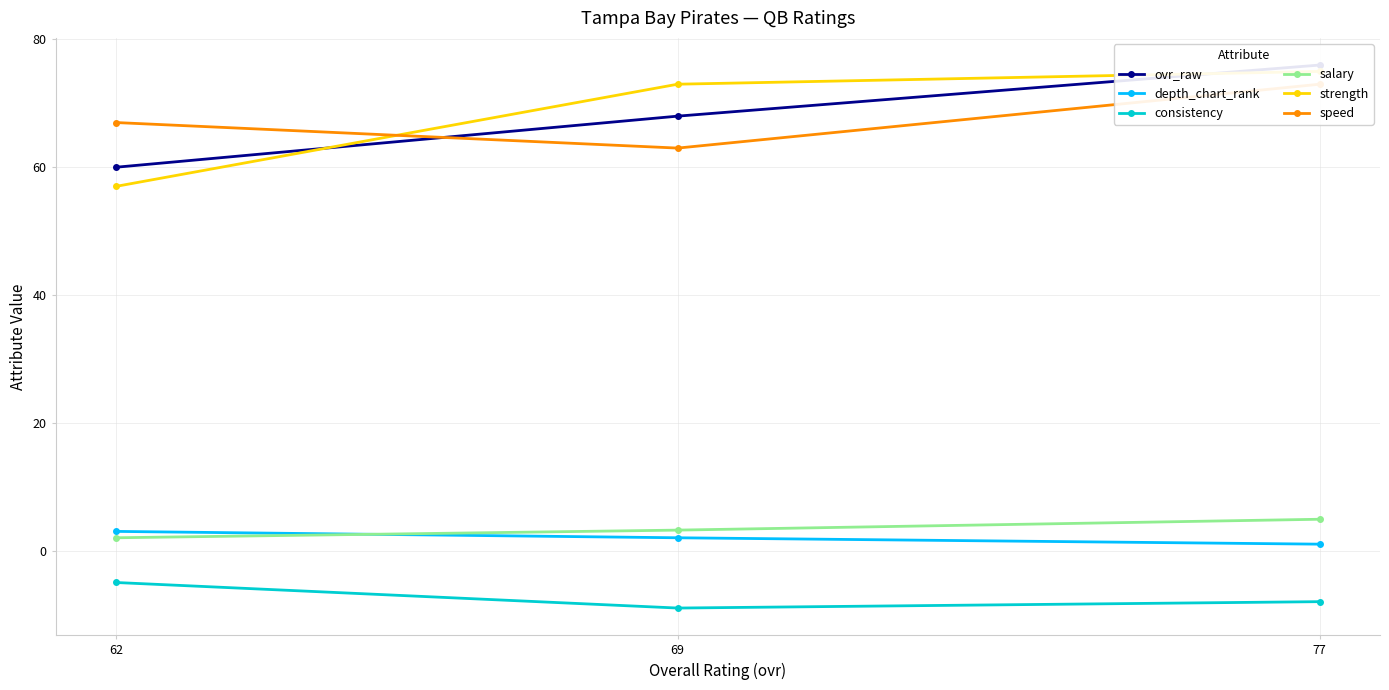

What is the greatest value displayed?

76.0